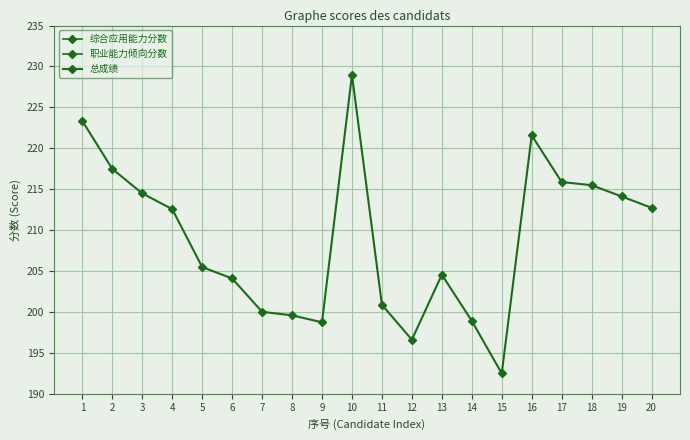

Count the number of categories in the chart.

20